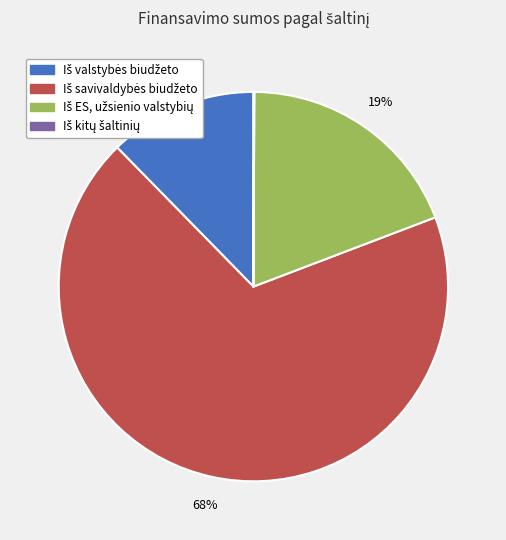

To the nearest percent, what is the average slice percentage?

25%